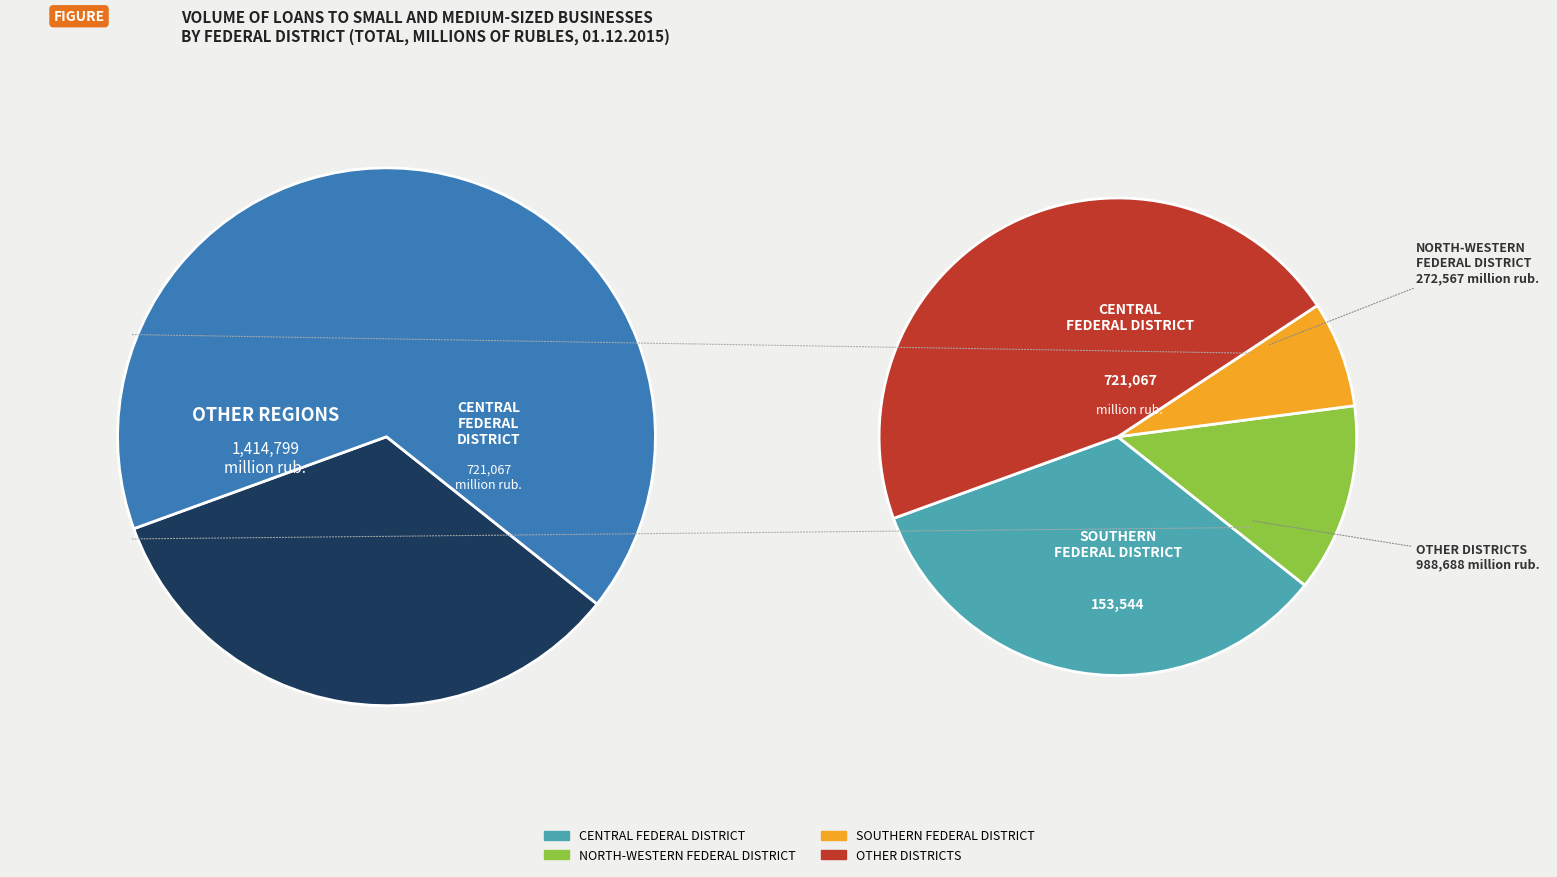

Does any single category account for the majority?

Yes